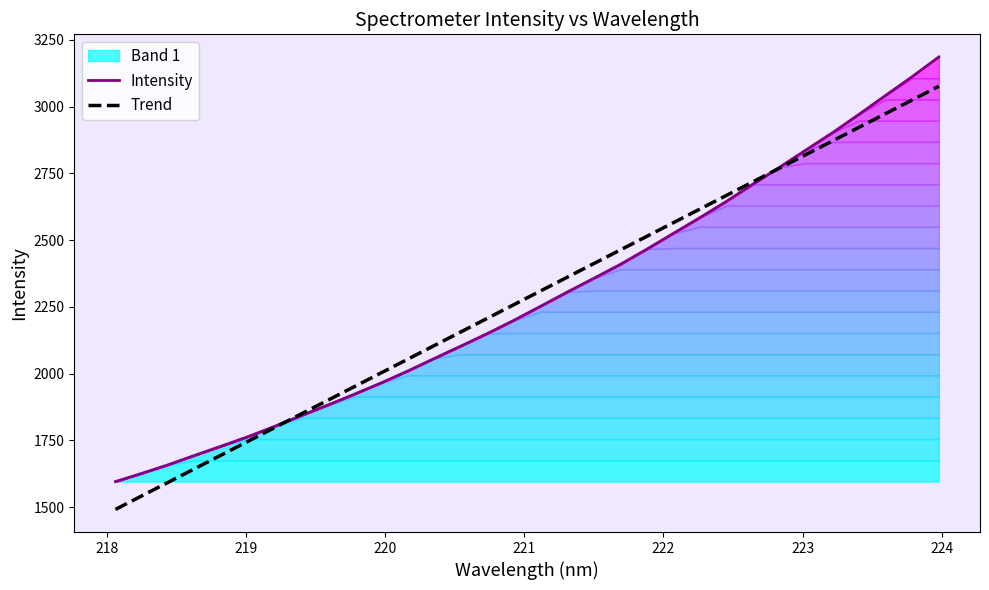

What is the minimum value shown in the chart?

1491.8